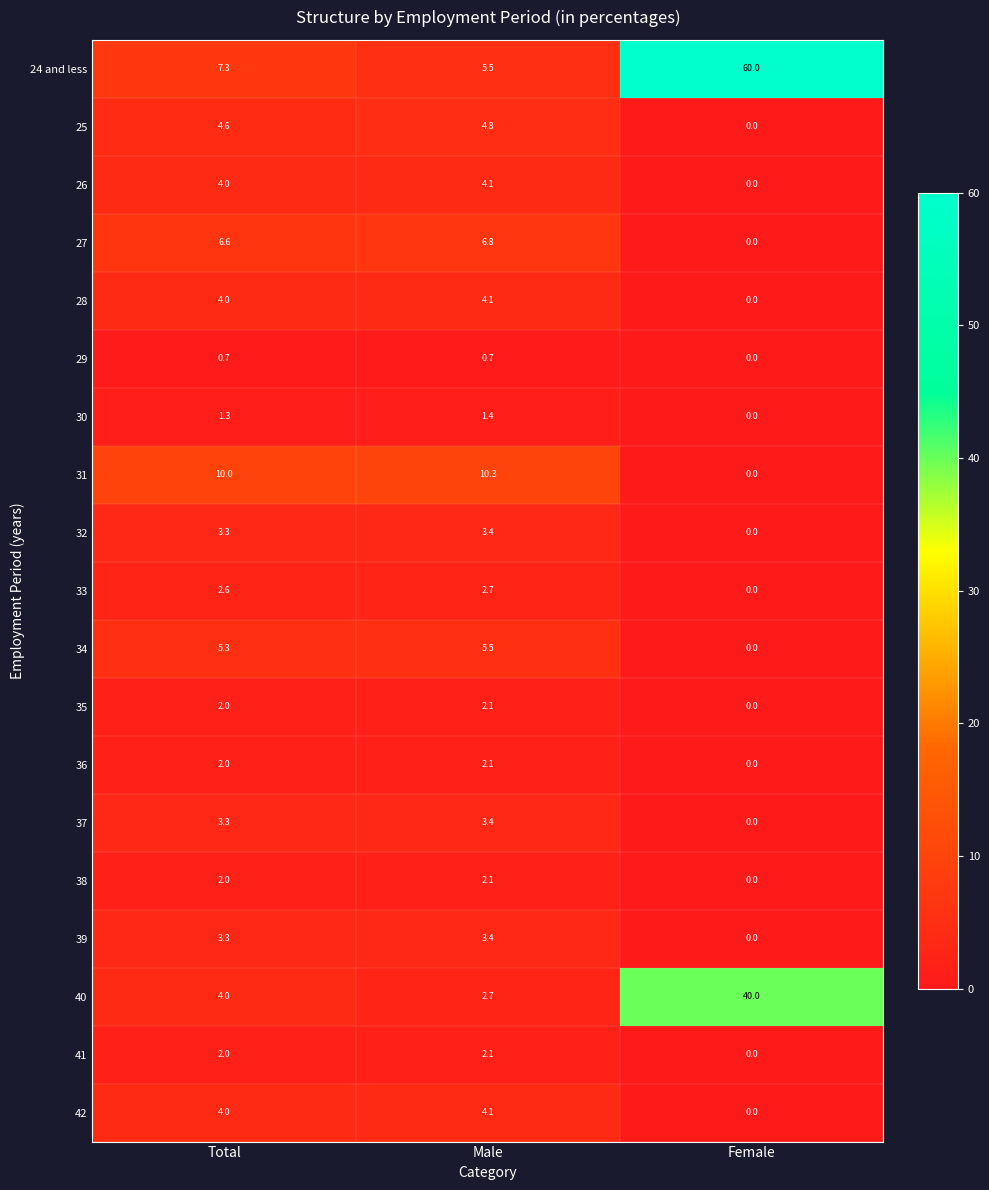

Between Total and Male, which series saw the biggest shift?

24 and less